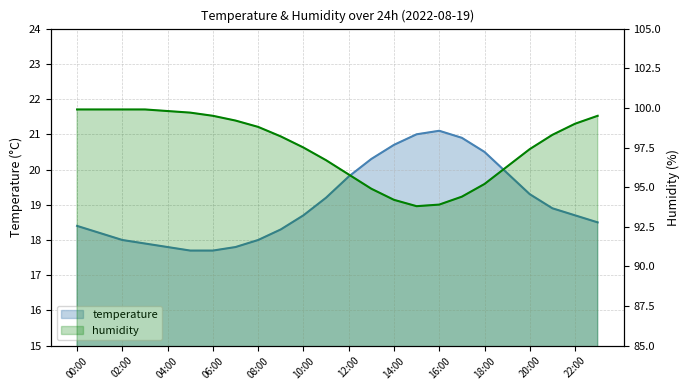

The value of temperature at 23:00 is 18.5. True or false?

True